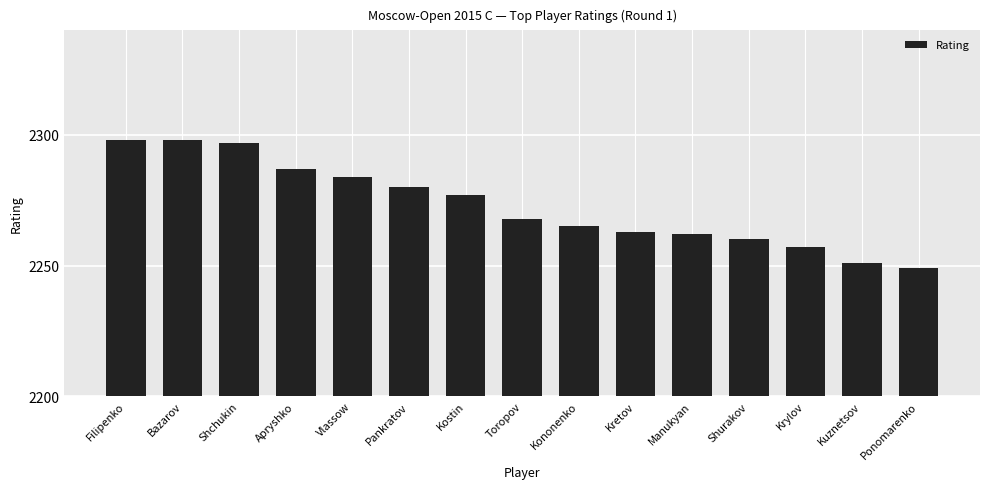

Is it true that the value at Shchukin is 3555?

False